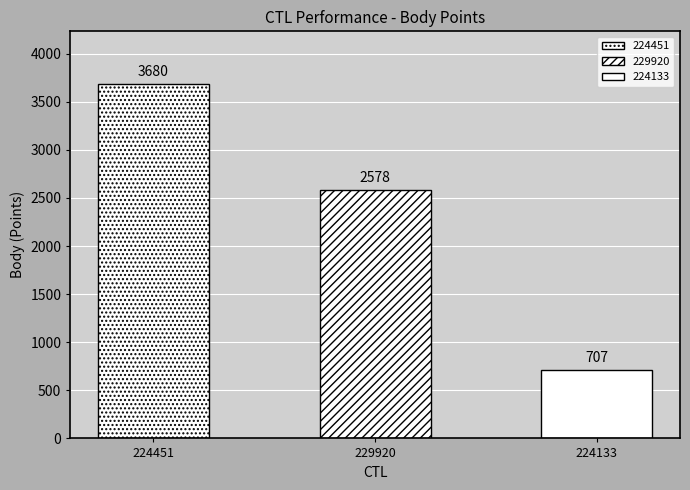

What position from the right is 224133?

1